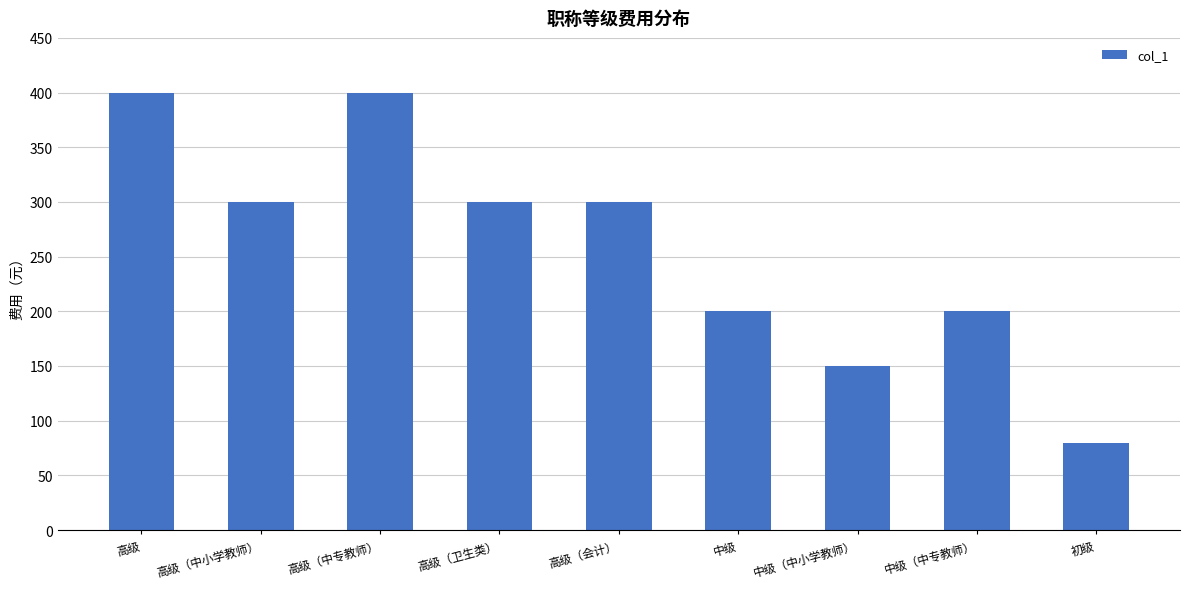

Reading left to right, extract all data points from this chart.

高级=400	高级（中小学教师）=300	高级（中专教师）=400	高级（卫生类）=300	高级（会计）=300	中级=200	中级（中小学教师）=150	中级（中专教师）=200	初级=80